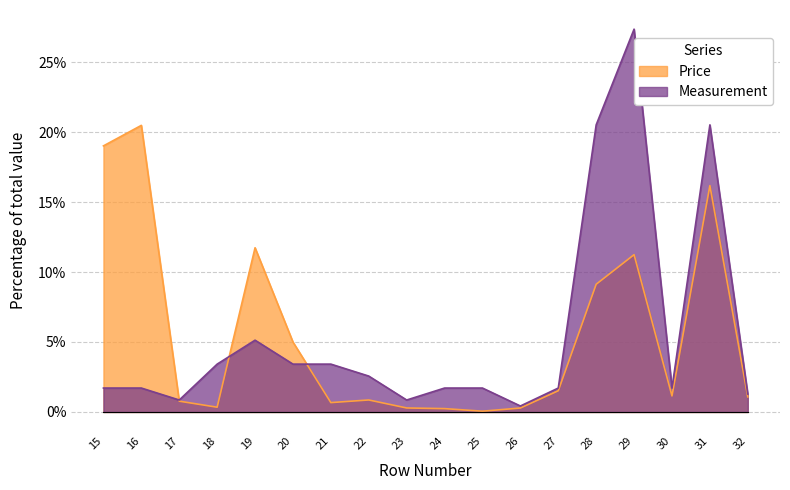

What is the difference between the highest and lowest values at 19?

6.6